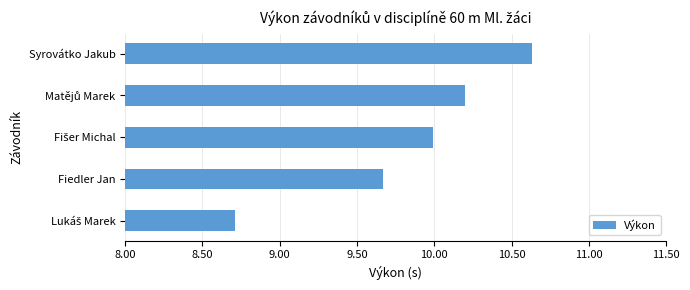

What is the sum of all values?

49.2